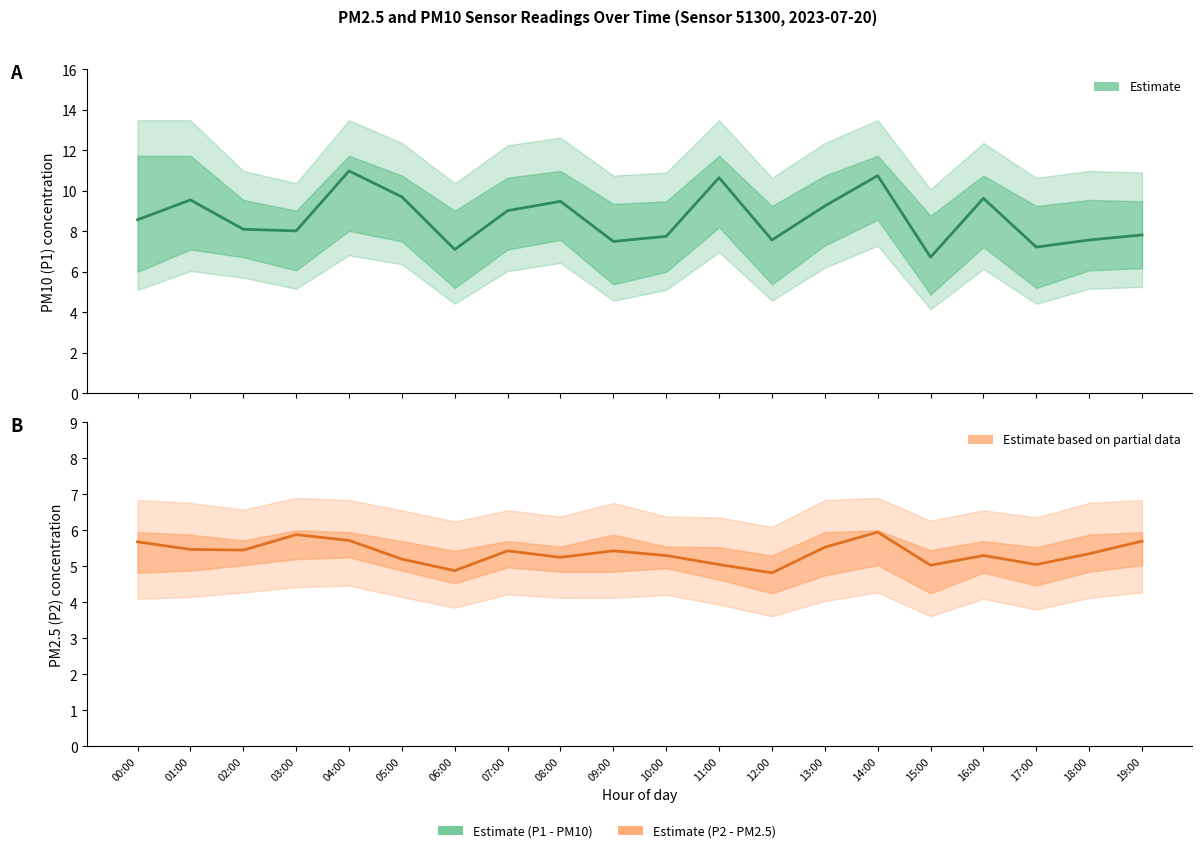

True or false: Estimate (P1) and Estimate (P2) cross at least once.

False